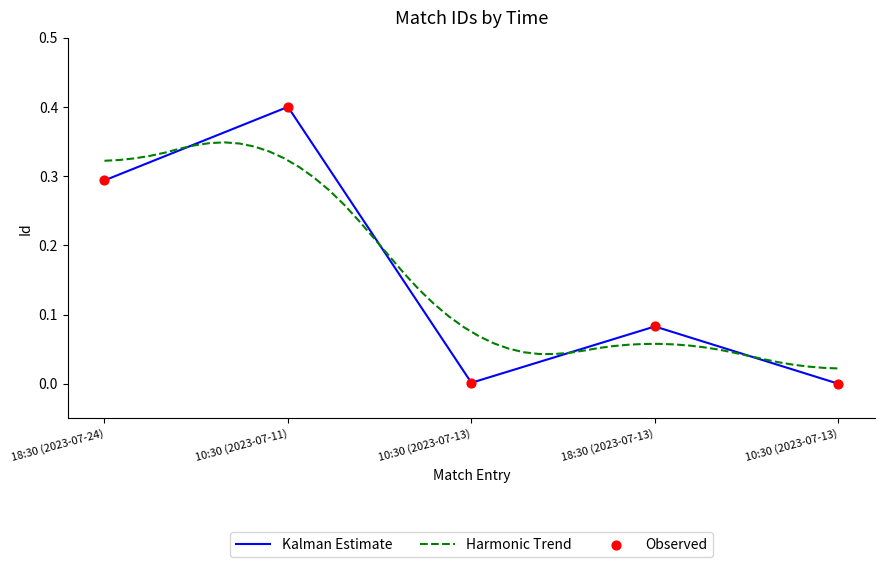

What is the change in value from 10:30 (2023-07-11) to 18:30 (2023-07-13)?

-0.3